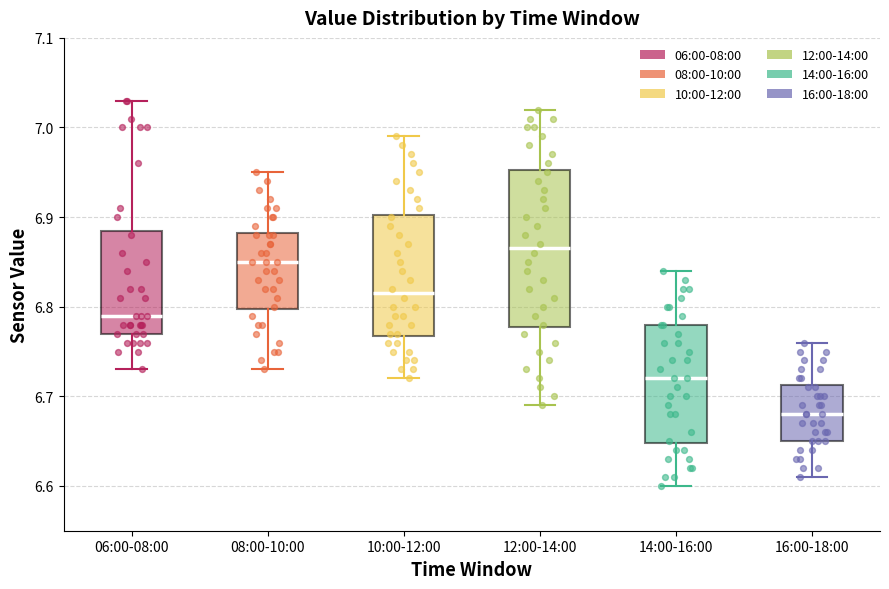

Where is the lower edge of the box for 10:00-12:00 on the y-axis? The values are not printed on the chart, so give them approximately, as read against the axis.

6.77